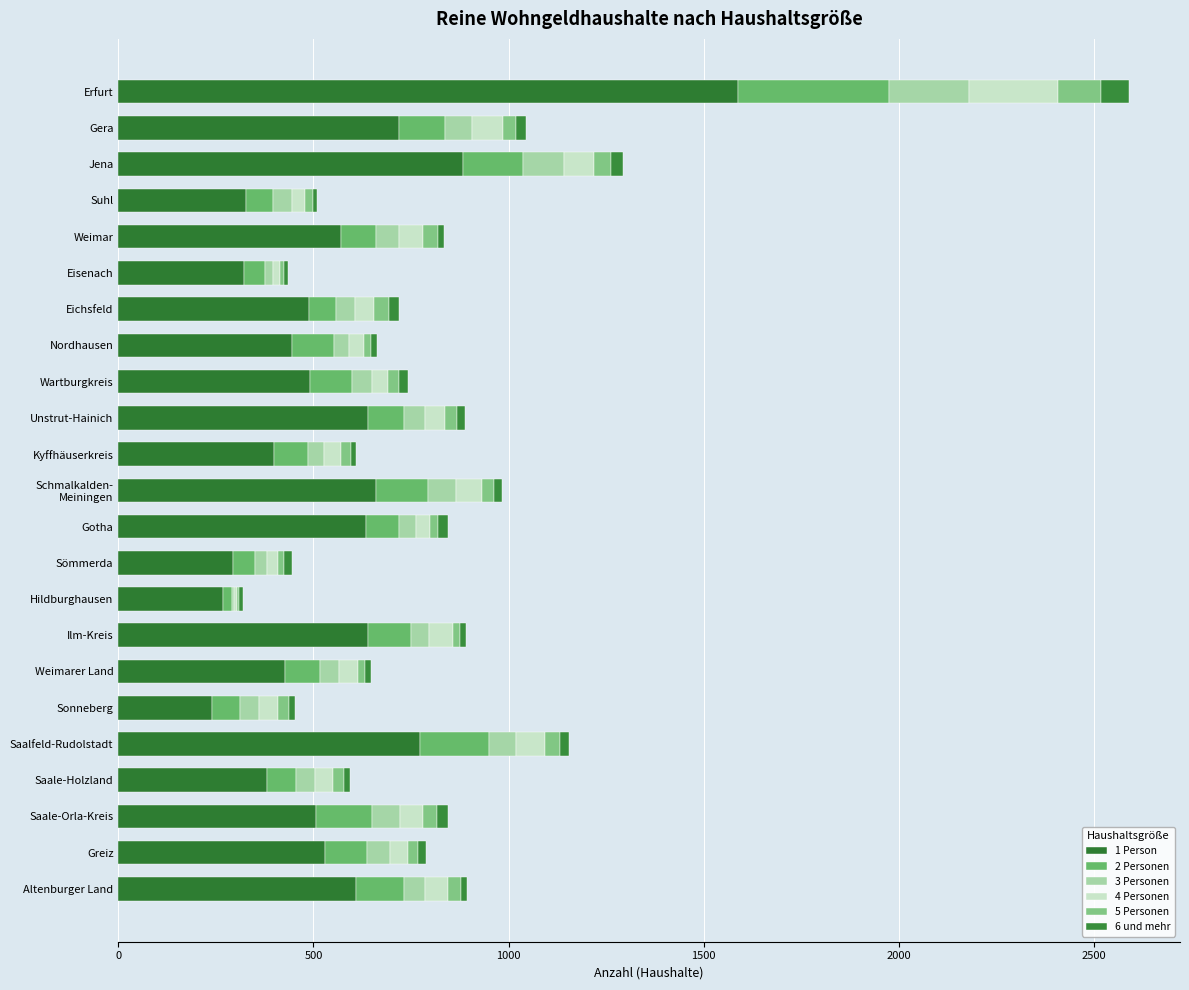

What position from the right is Sömmerda?

10